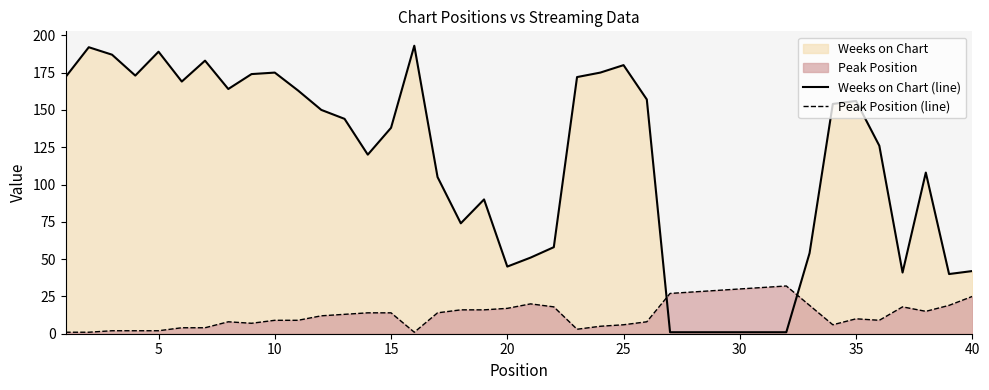

What is the value of the Peak Position (line) point at the 1st from the left?

1